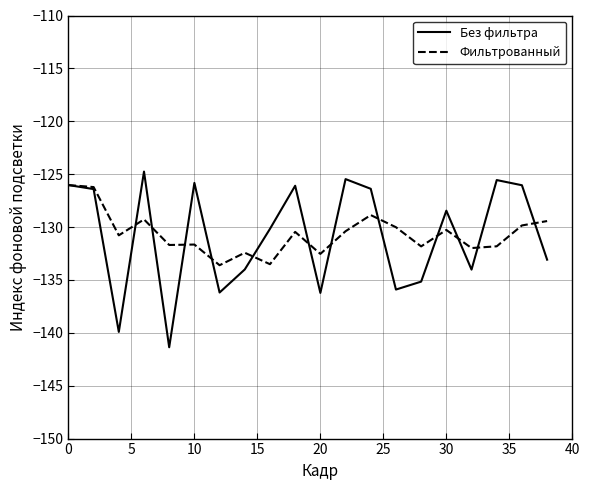

What is the maximum value shown in the chart?

-124.8